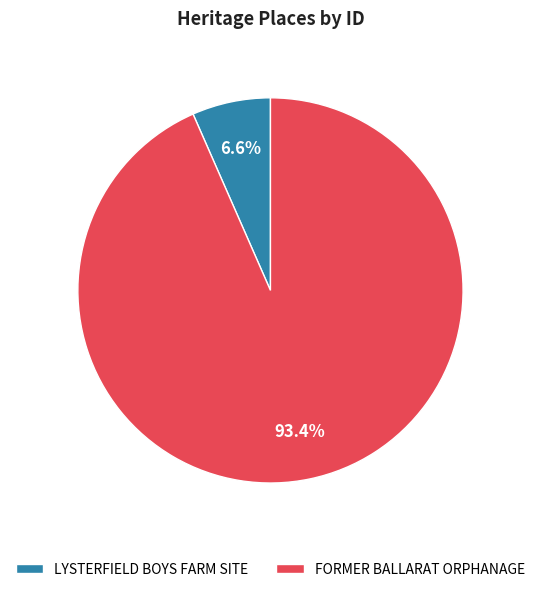

What percentage is NOT represented by LYSTERFIELD BOYS FARM SITE?

93.4%